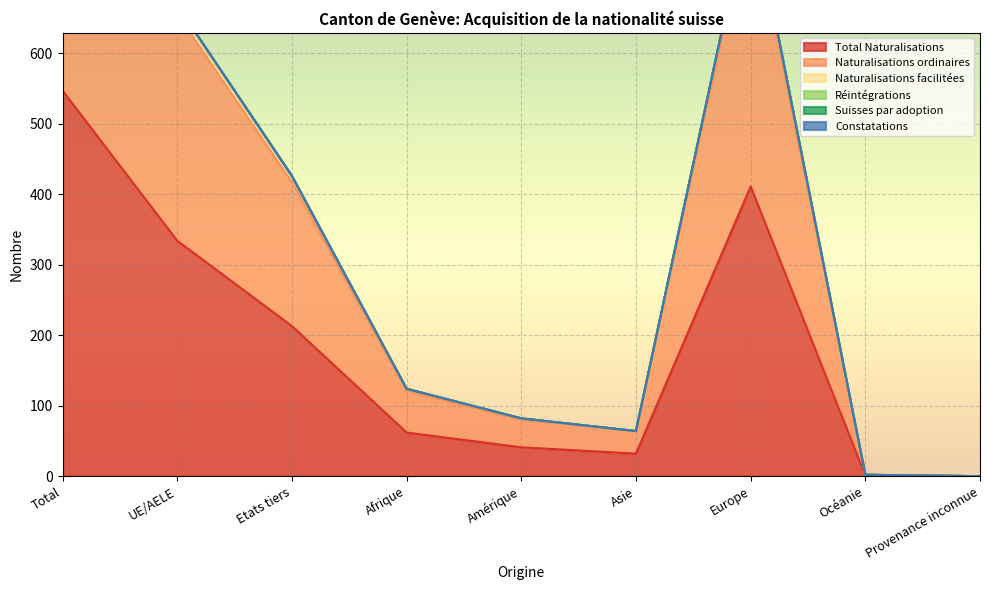

What is the label of the 2nd point from the left?

UE/AELE